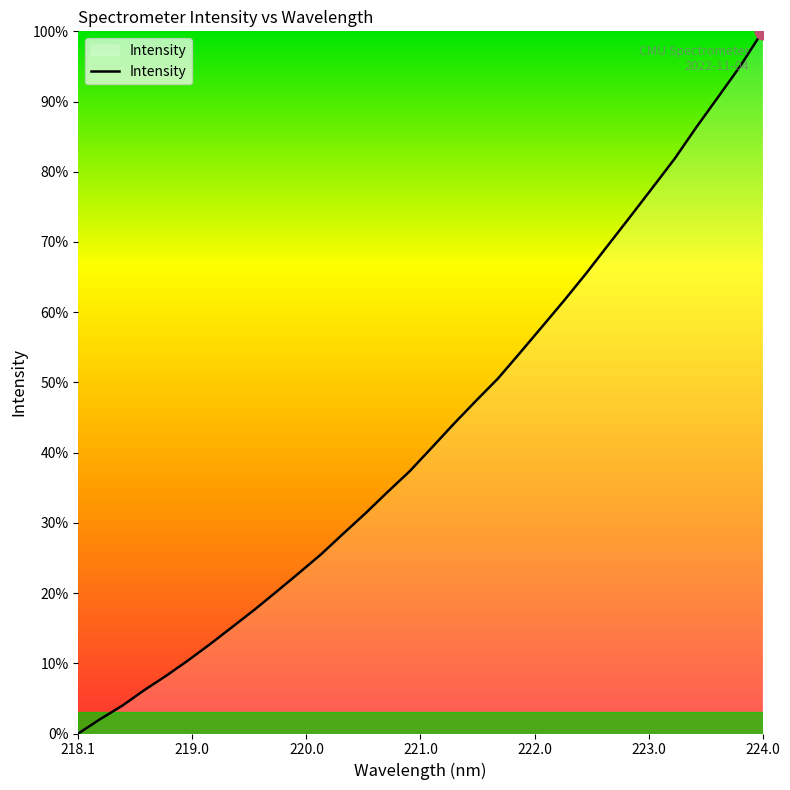

Does the chart have visible grid lines?

No